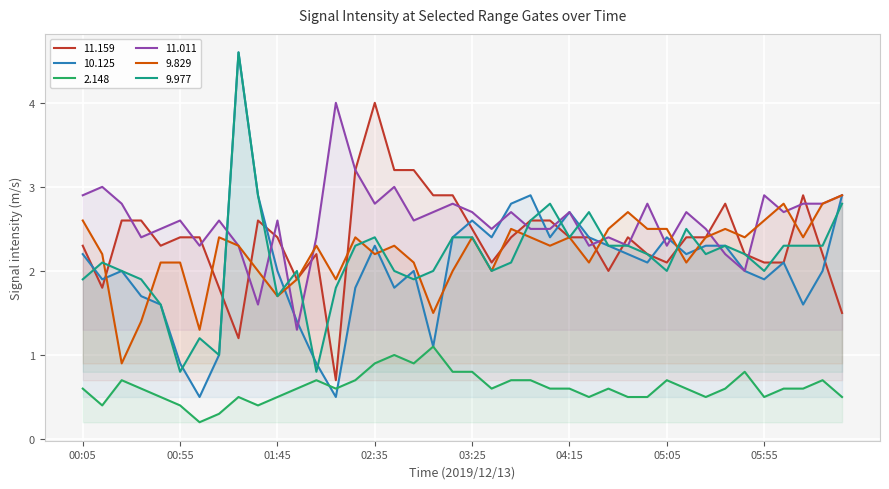

What are all the series names shown in the legend?

11.159, 10.125, 2.148, 11.011, 9.829, 9.977